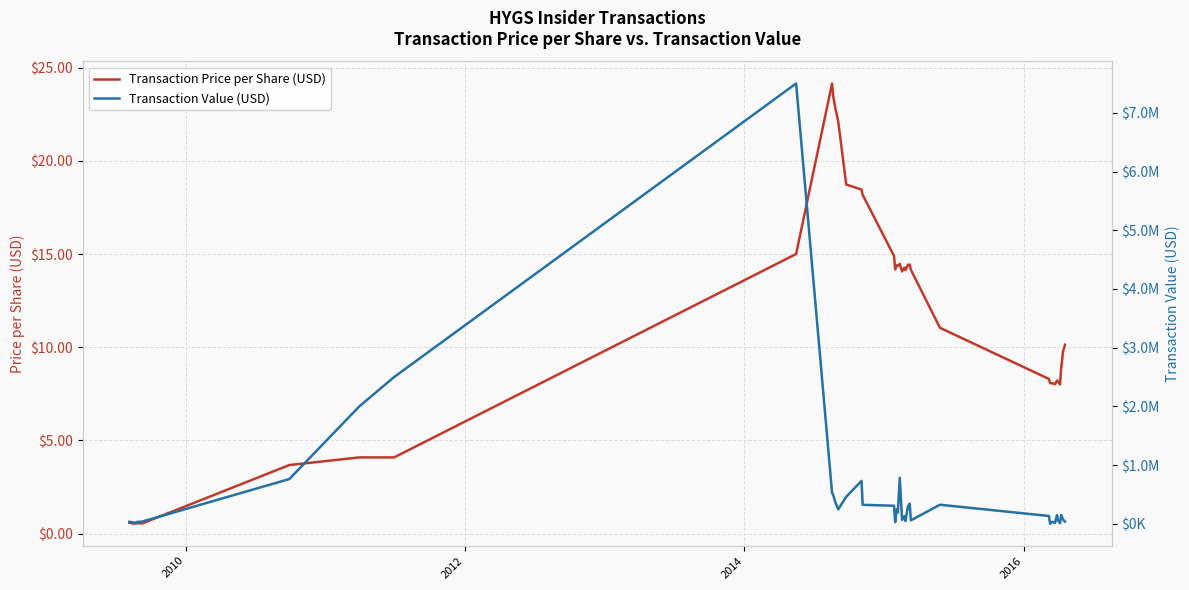

What is the highest value of the Transaction Price per Share (USD) series?

24.1